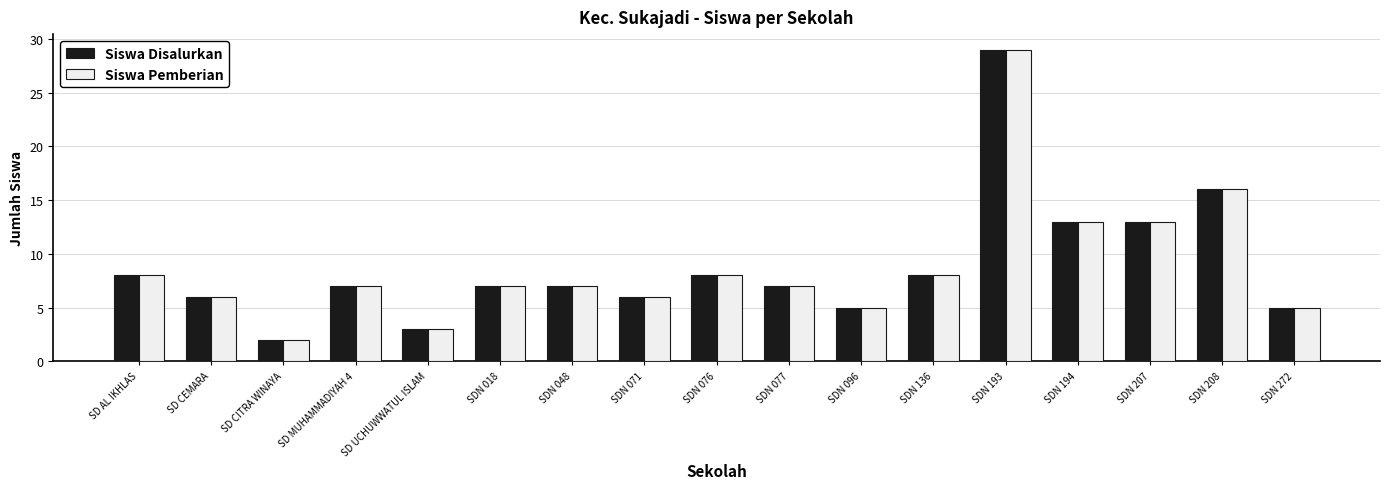

How many series are shown in this chart?

2